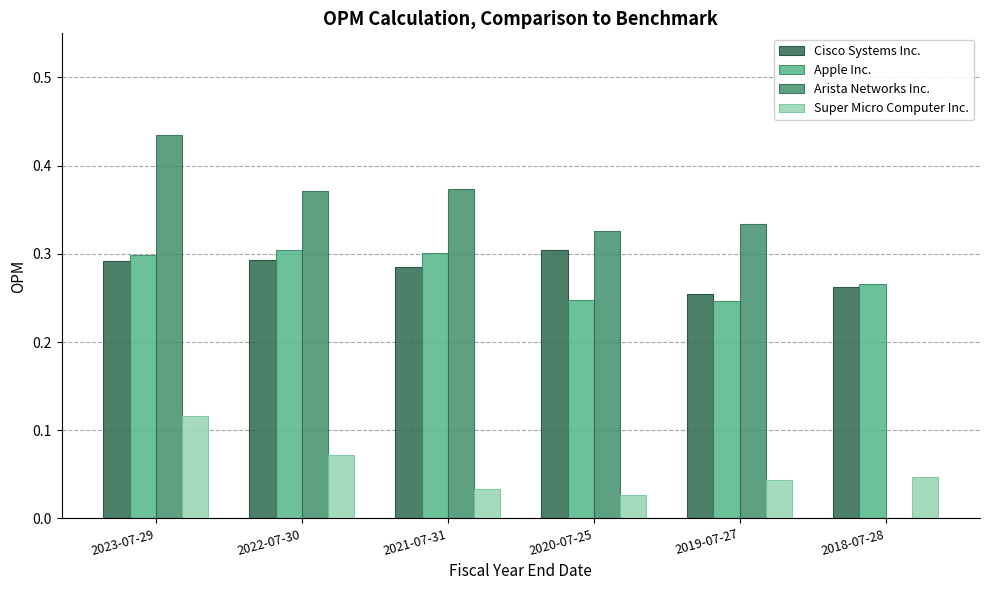

How many categories are shown in the chart?

6